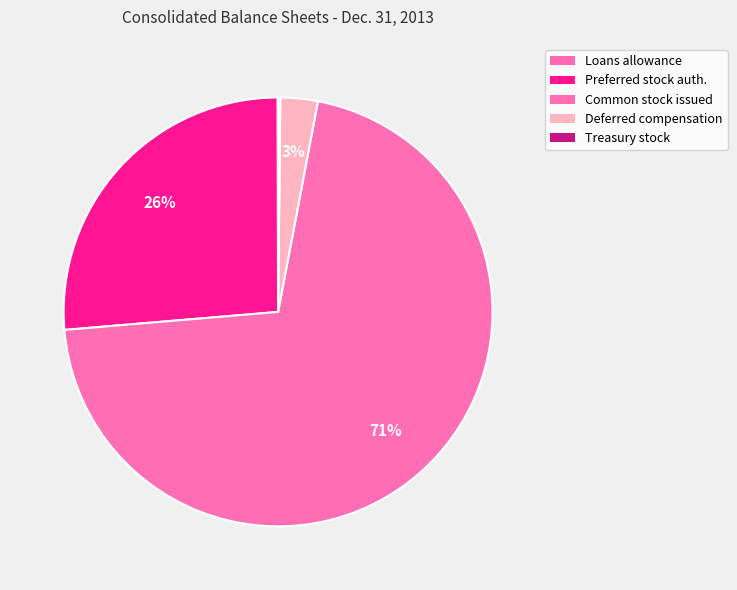

Count the number of slices in the pie.

5